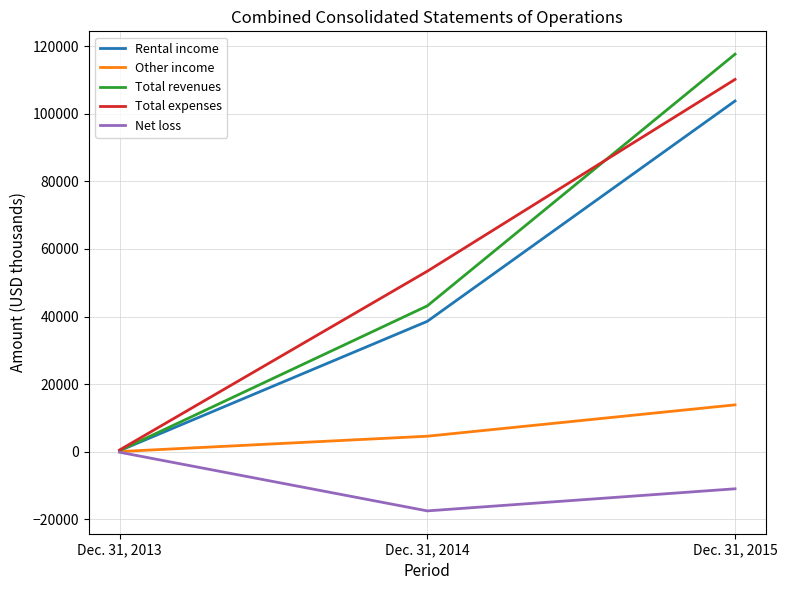

Rank the series by their maximum value, from highest to lowest.

Total revenues, Total expenses, Rental income, Other income, Net loss